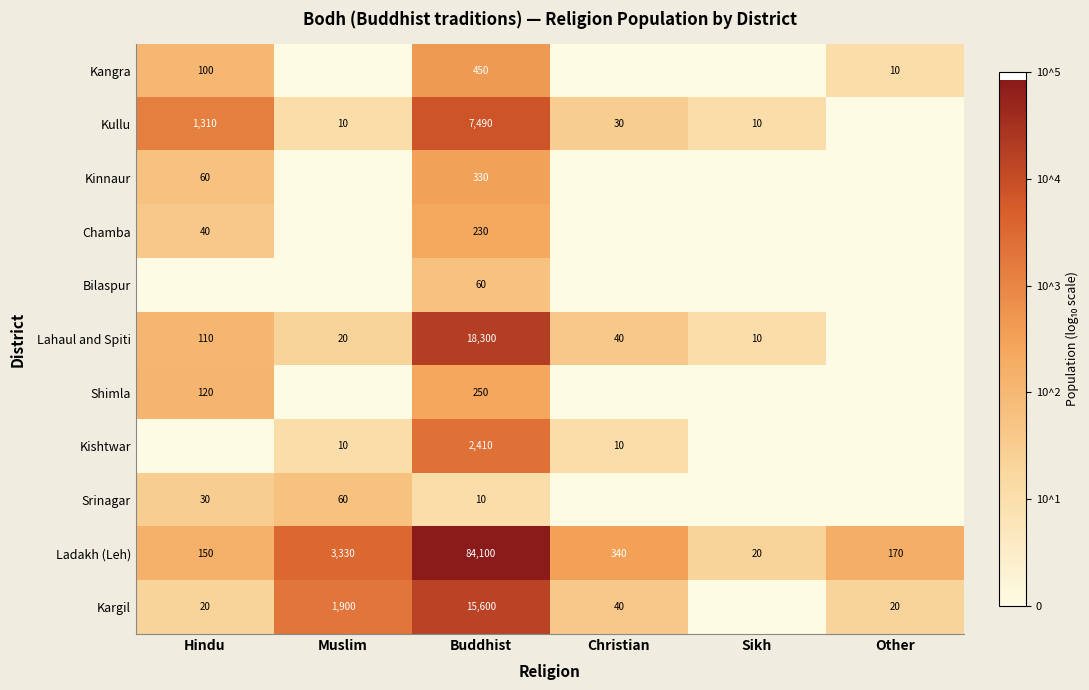

Where does the Ladakh (Leh) series first go above 340?

Muslim